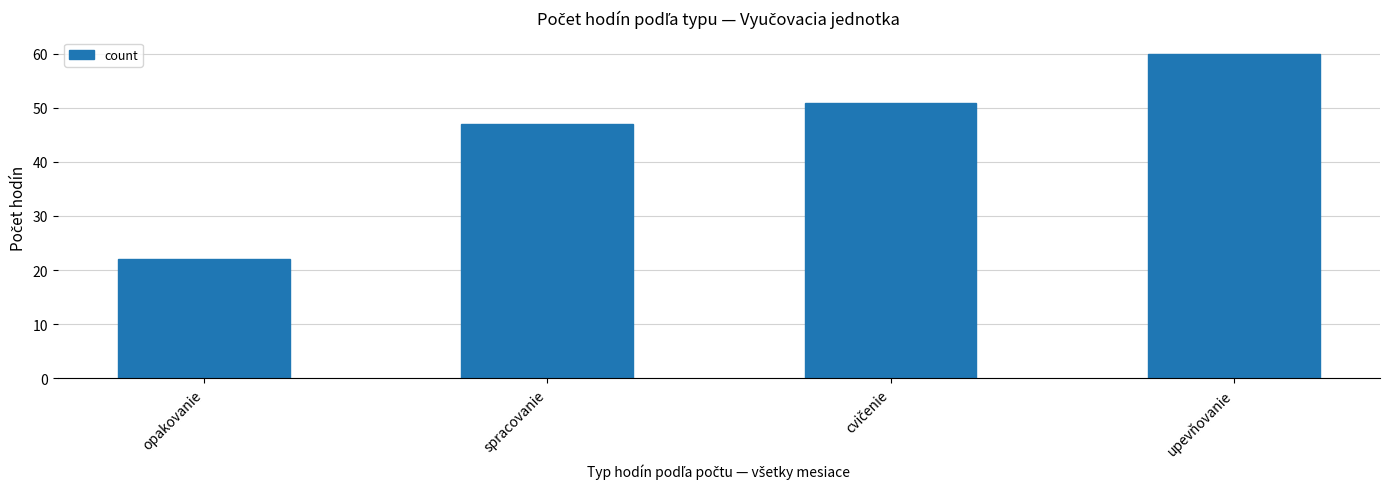

Which category has the lowest value across all series?

opakovanie